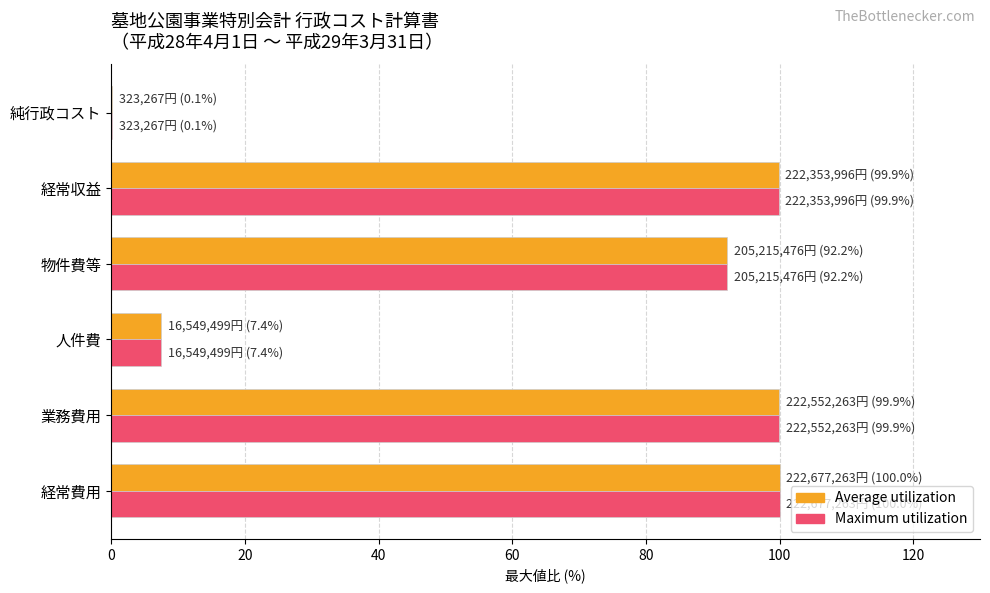

What are all the series names shown in the legend?

Average utilization, Maximum utilization